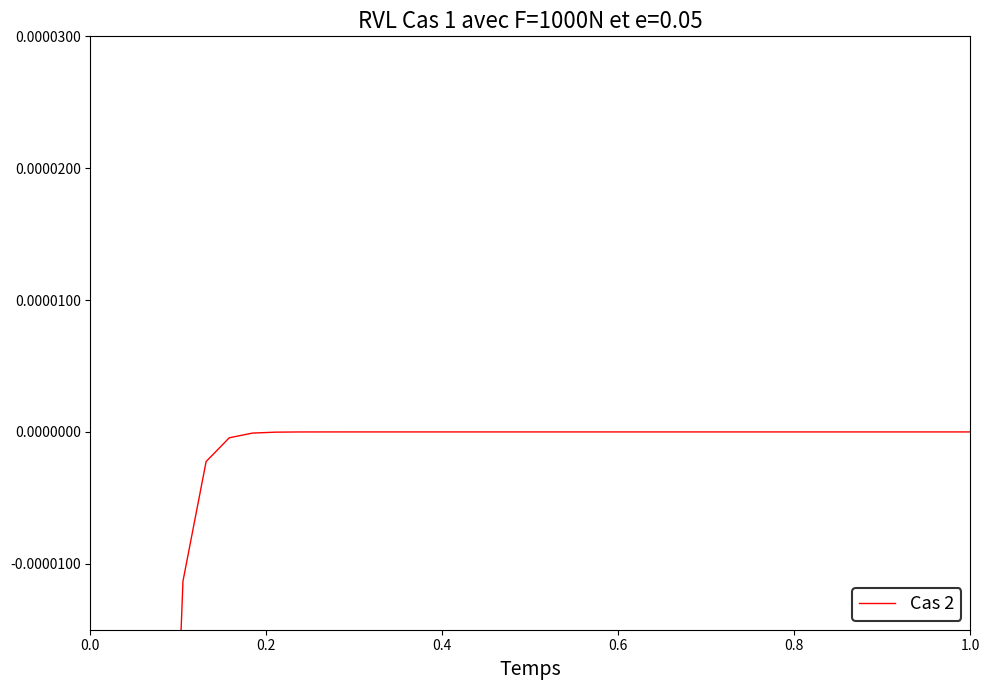

True or false: the data shows 0.0 at 20.

False